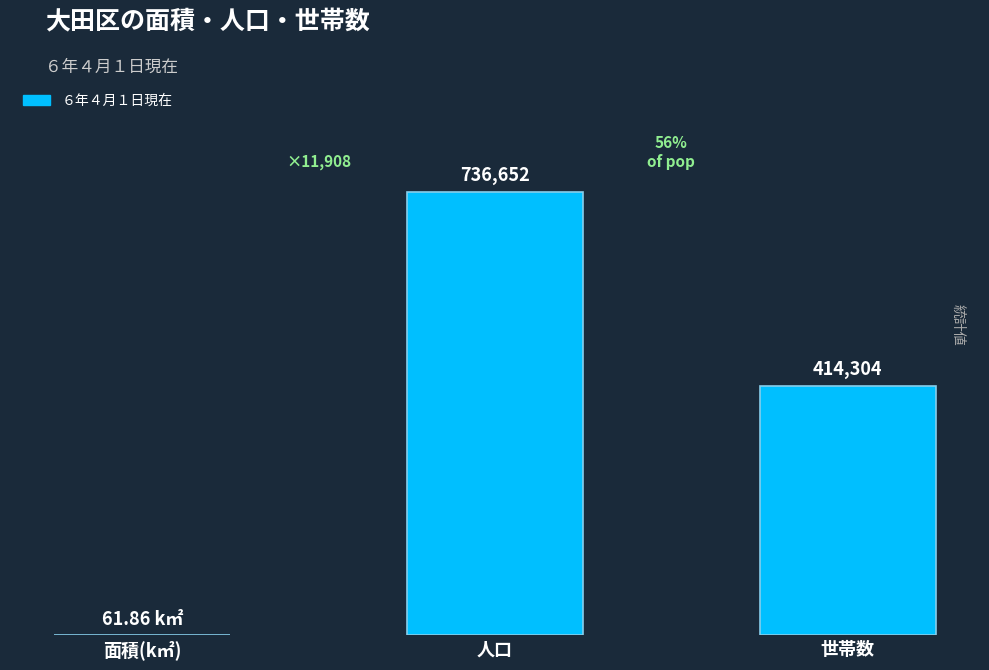

Where does the data first go above 414304?

人口